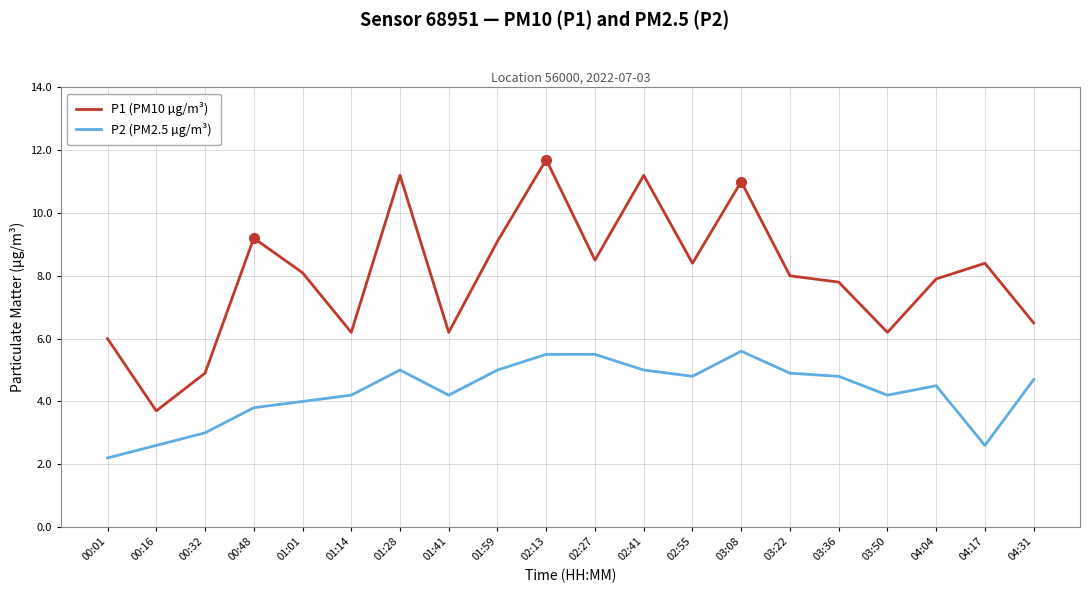

List the series in order of their overall mean, lowest first.

P2 (PM2.5 µg/m³), P1 (PM10 µg/m³)